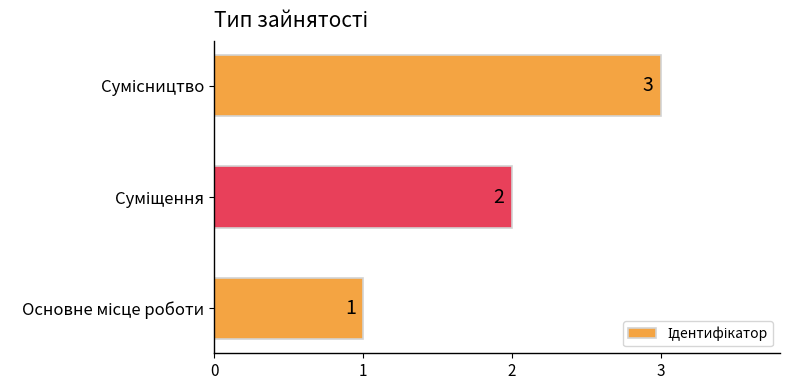

What is the maximum value shown in the chart?

3